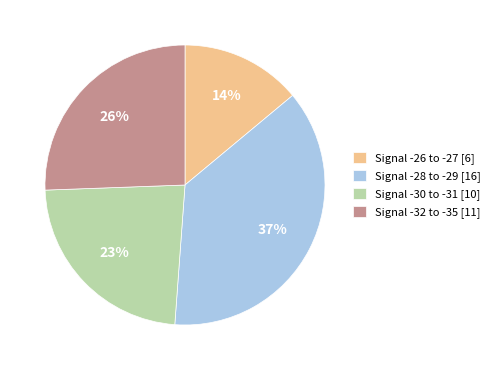

How many slices are in this pie chart?

4